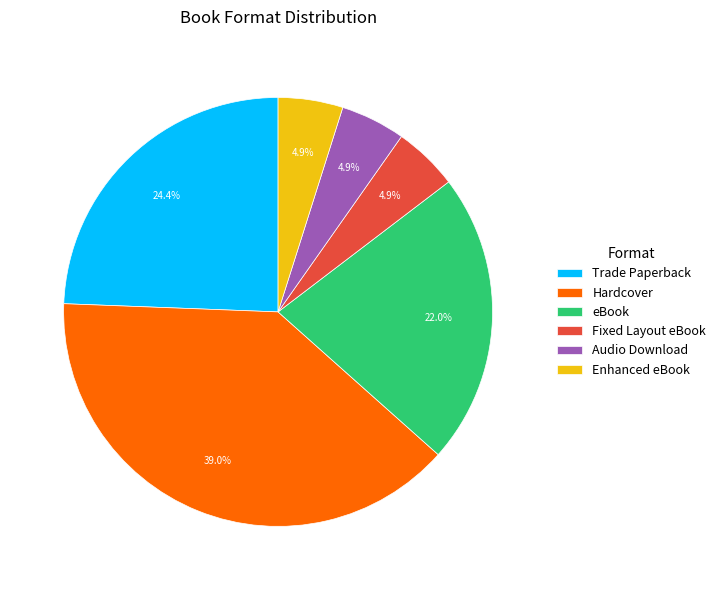

Which has a higher value, Hardcover or Trade Paperback?

Hardcover